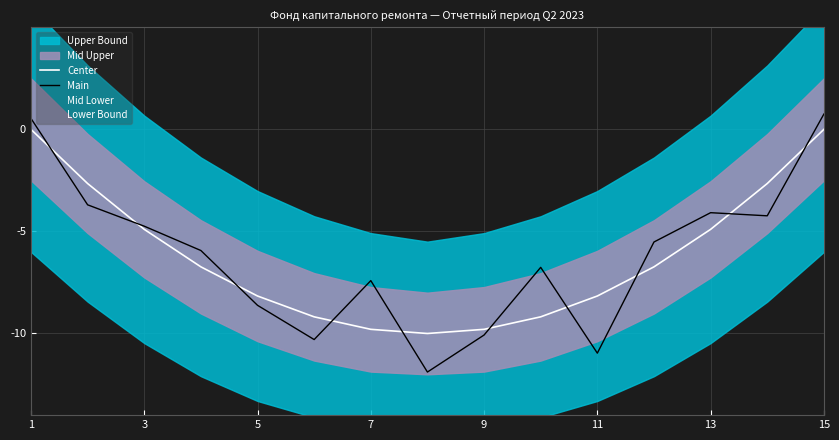

Is it true that Center equals -8.2 at 11?

True